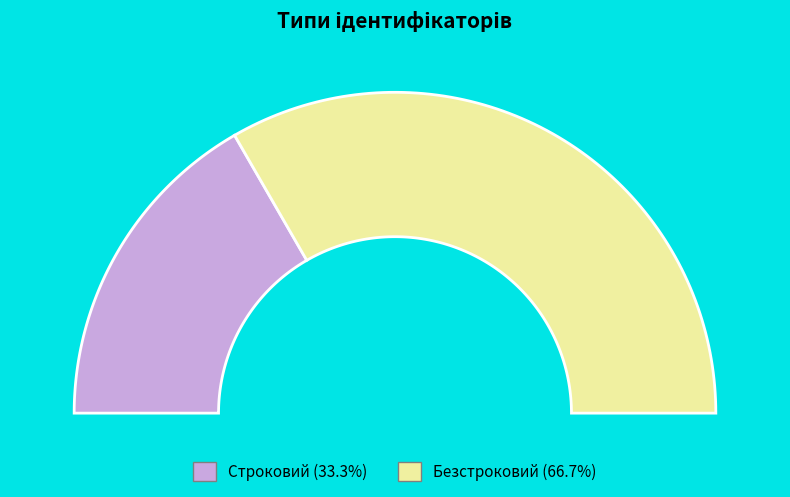

To the nearest percent, what is the difference between the largest and smallest slice percentages?

33%